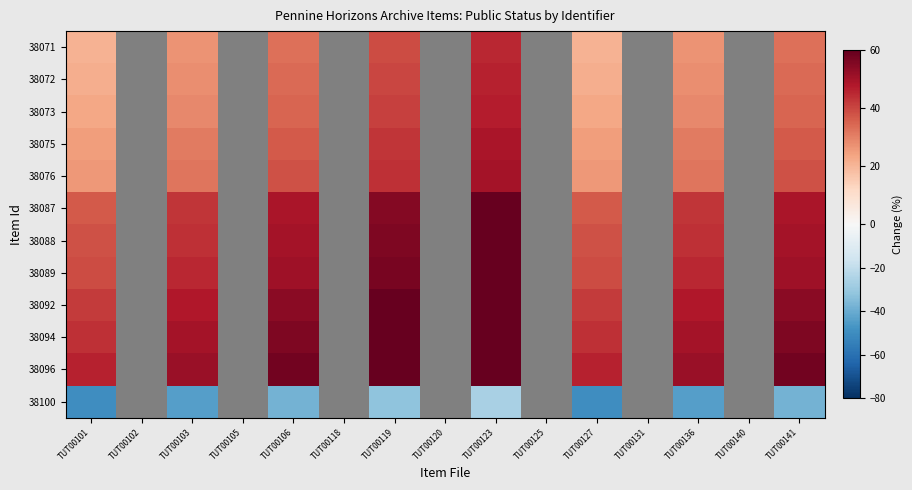

Count the number of categories in the chart.

15